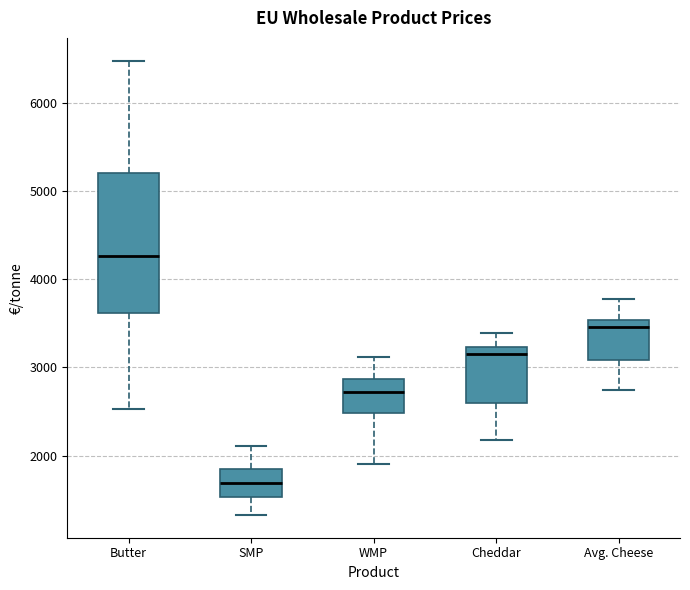

Where is the lower edge of the box for Cheddar on the y-axis? The values are not printed on the chart, so give them approximately, as read against the axis.

2600